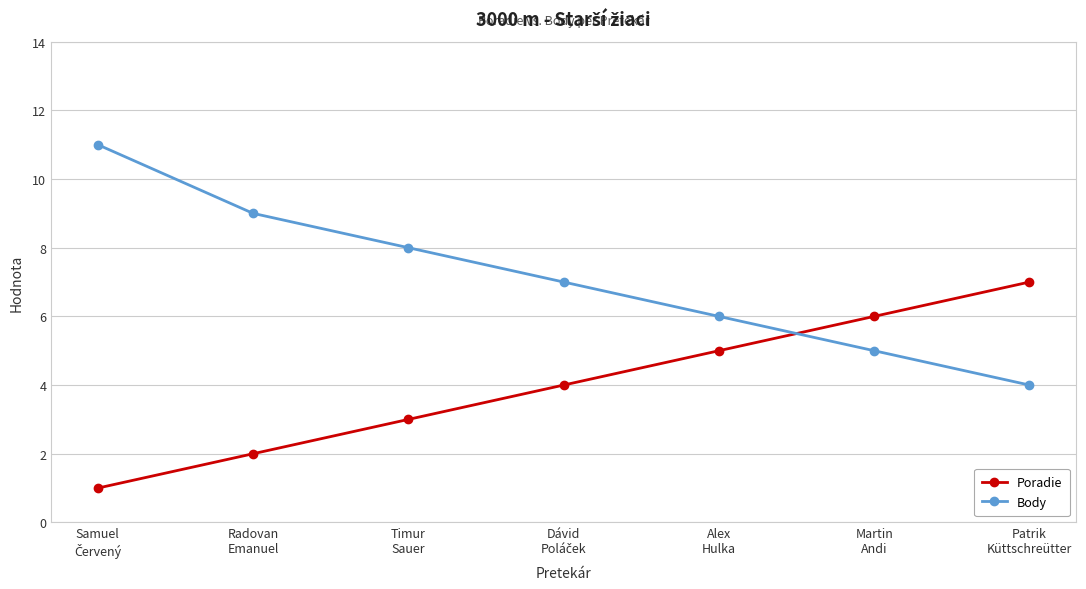

True or false: Body and Poradie cross at least once.

True